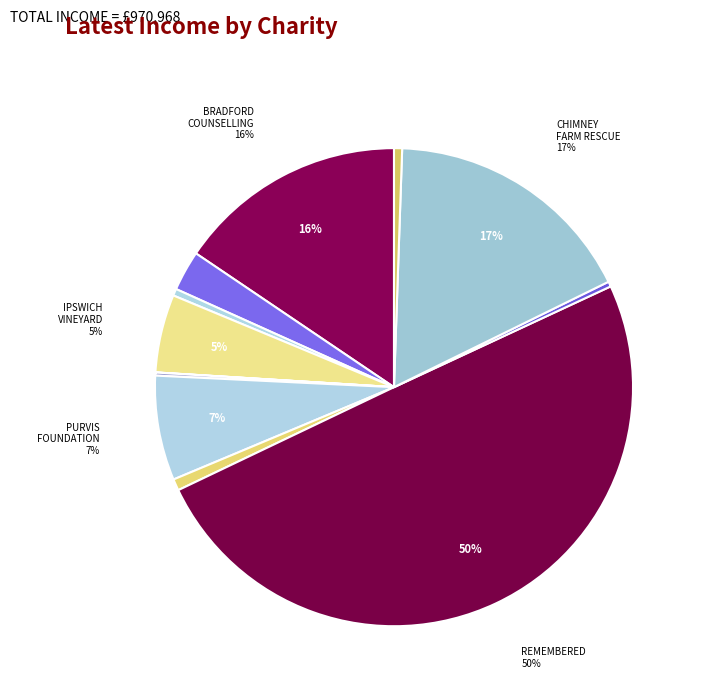

Which slice is the smallest?

FUTURE'S VENTURE FOUNDATION